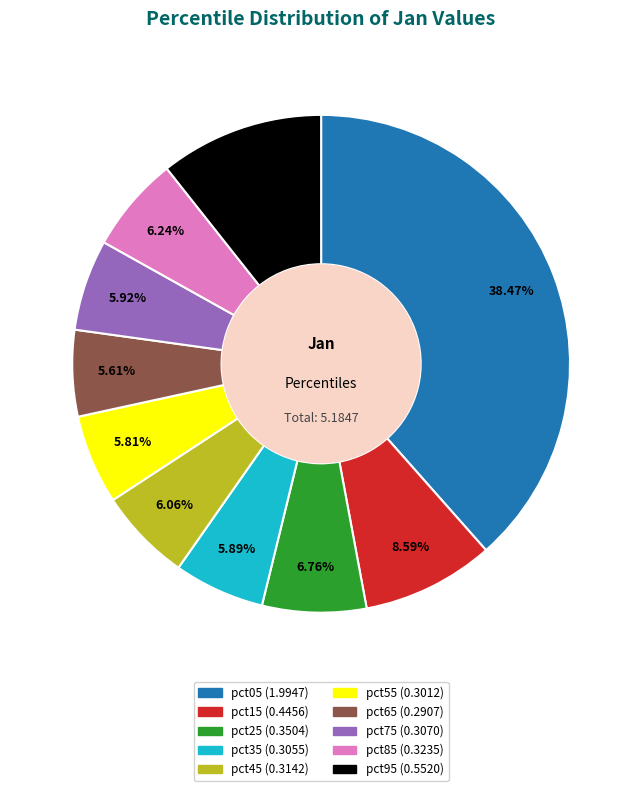

To the nearest percent, what is the average slice percentage?

10%